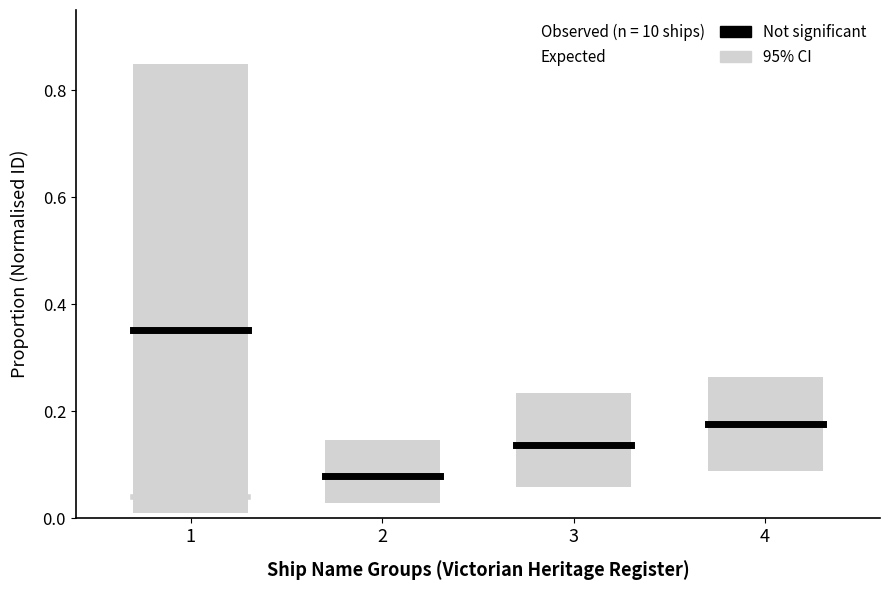

At 1, list the series in order from largest to smallest.

Not significant, Expected